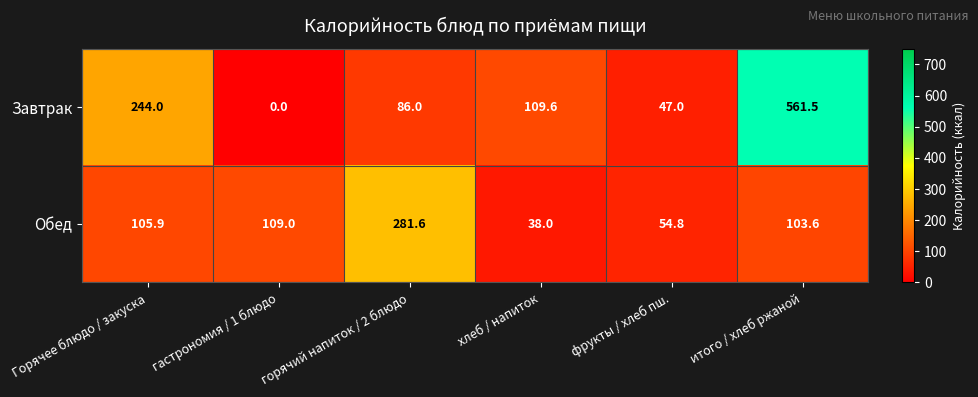

What is the sum of all Завтрак values?

1048.1